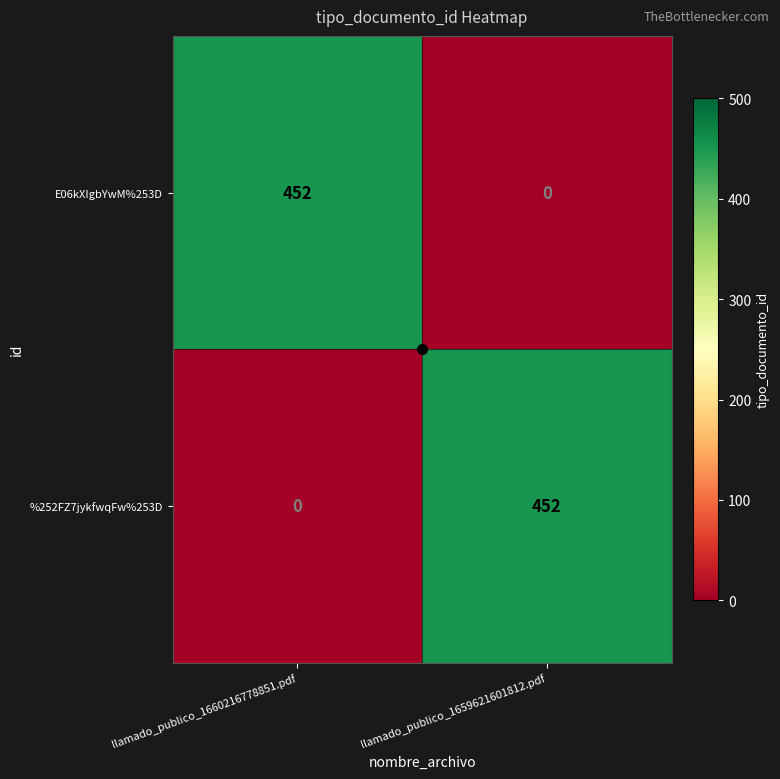

Which category has the highest value in the E06kXIgbYwM%253D series?

llamado_publico_1660216778851.pdf